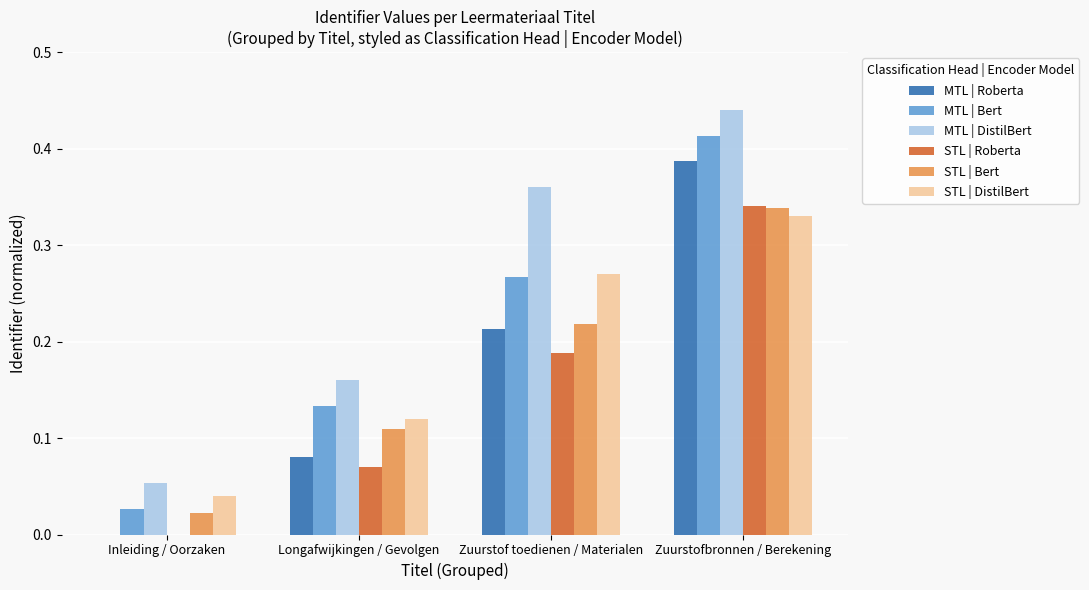

The MTL | Bert series shows 0.2 at Zuurstofbronnen / Berekening. True or false?

False